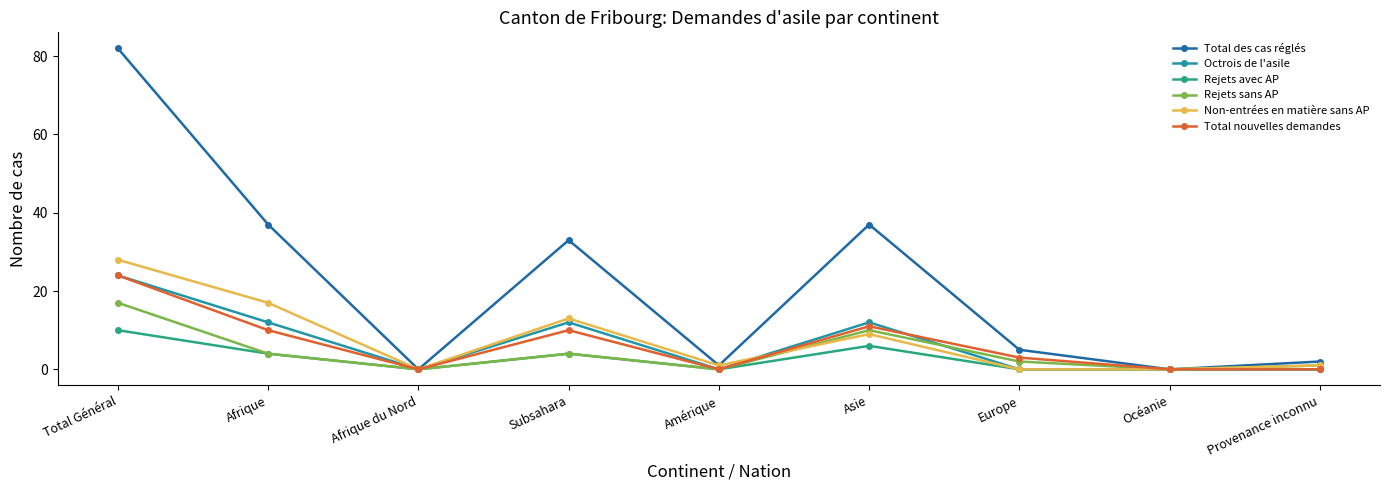

Reading right to left, what are all the values shown in this chart?

Total des cas réglés: 2	0	5	37	1	33	0	37	82
Octrois de l'asile: 0	0	0	12	0	12	0	12	24
Rejets avec AP: 0	0	0	6	0	4	0	4	10
Rejets sans AP: 1	0	2	10	0	4	0	4	17
Non-entrées en matière sans AP: 1	0	0	9	1	13	0	17	28
Total nouvelles demandes: 0	0	3	11	0	10	0	10	24